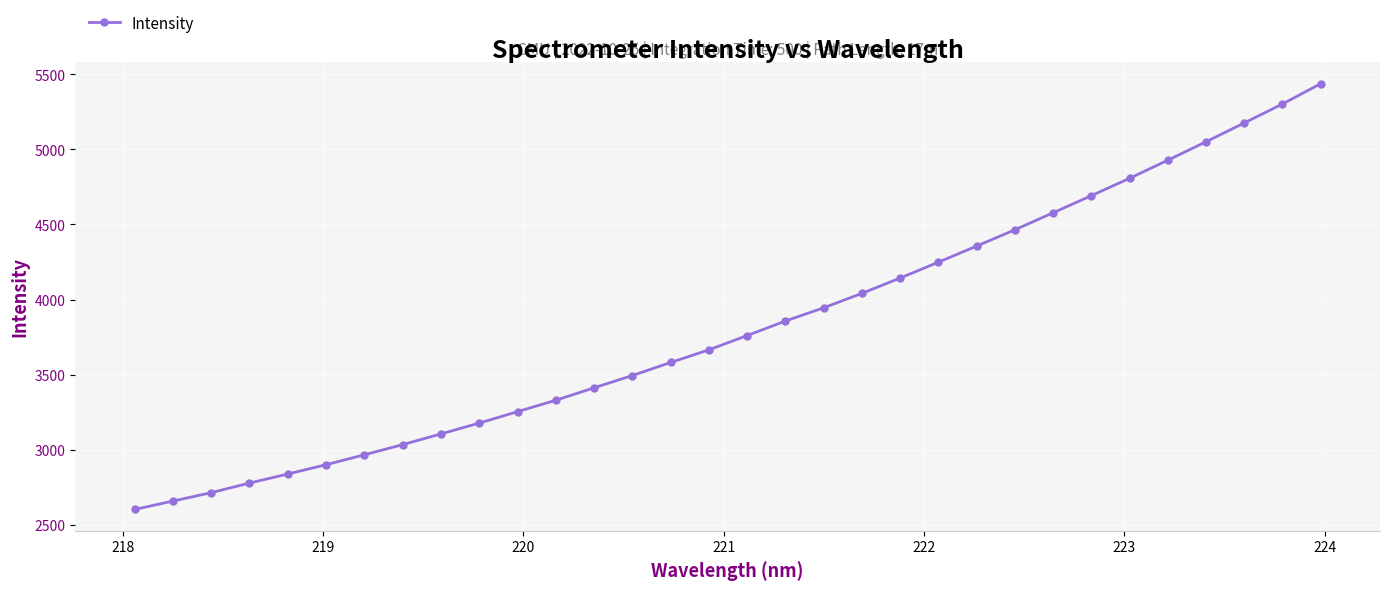

What is the greatest value displayed?

5436.6